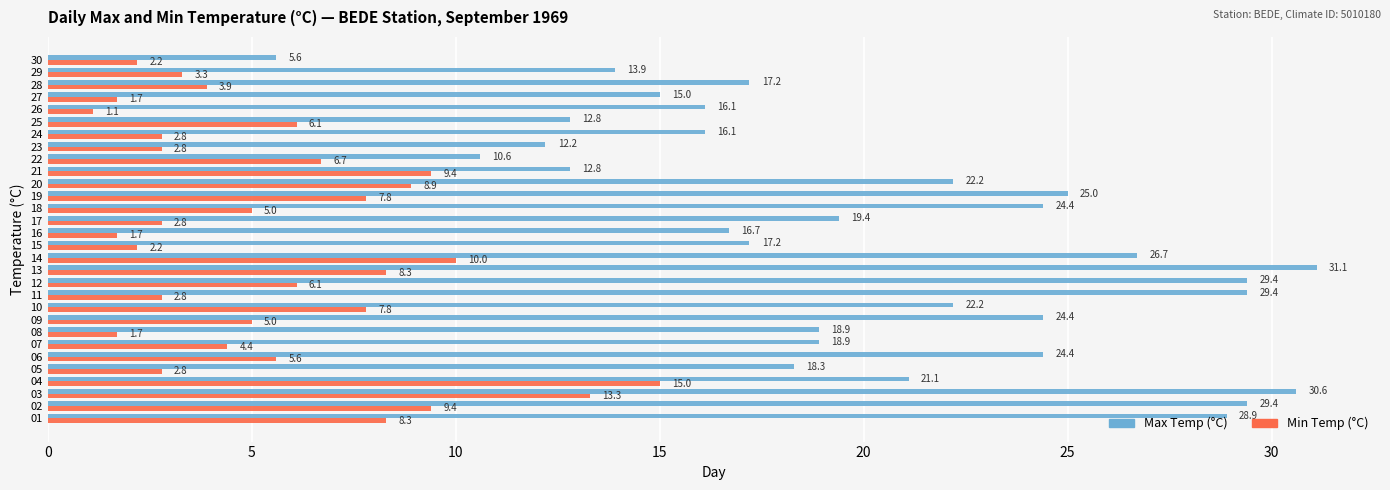

What is the sum of the Max Temp (°C) values at 11 and 13?

60.5